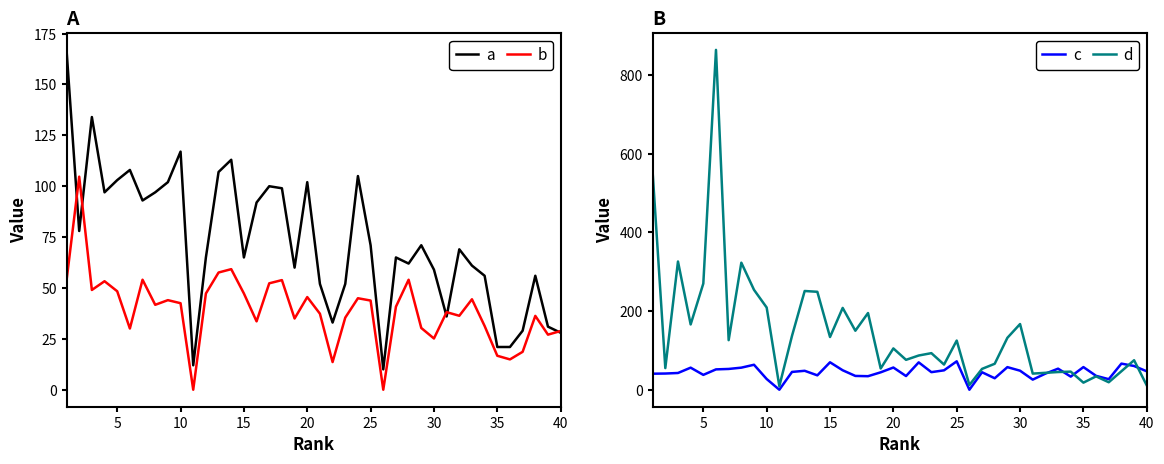

How many data points in c are less than 45?

20